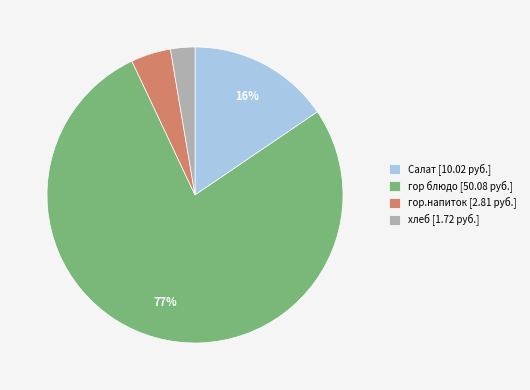

Which has a higher value, гор.напиток or хлеб?

гор.напиток